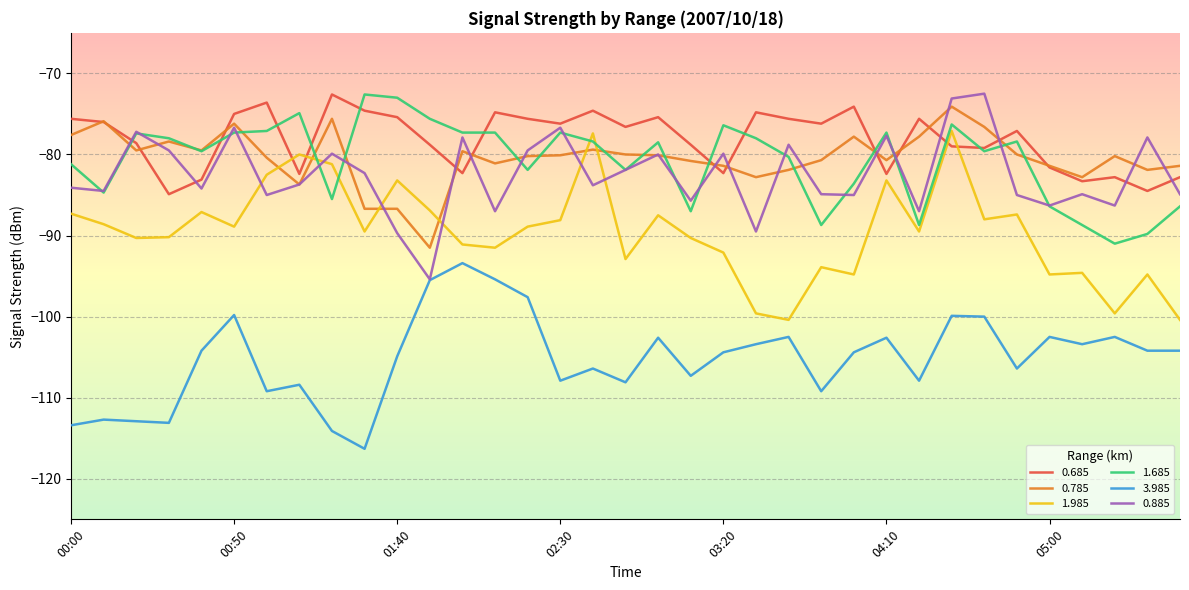

What is the minimum value shown in the chart?

-116.3